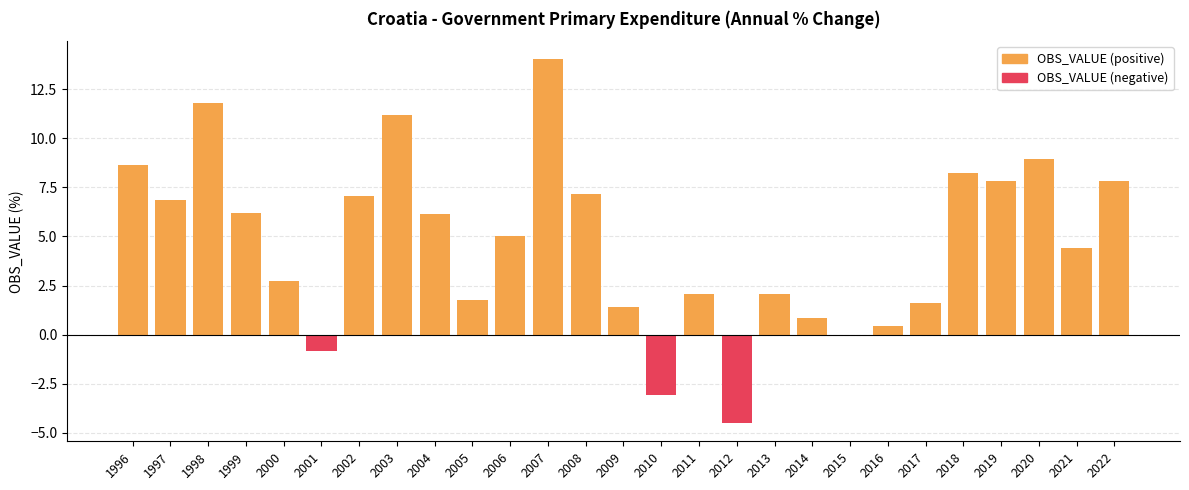

How many groups of bars are there?

27